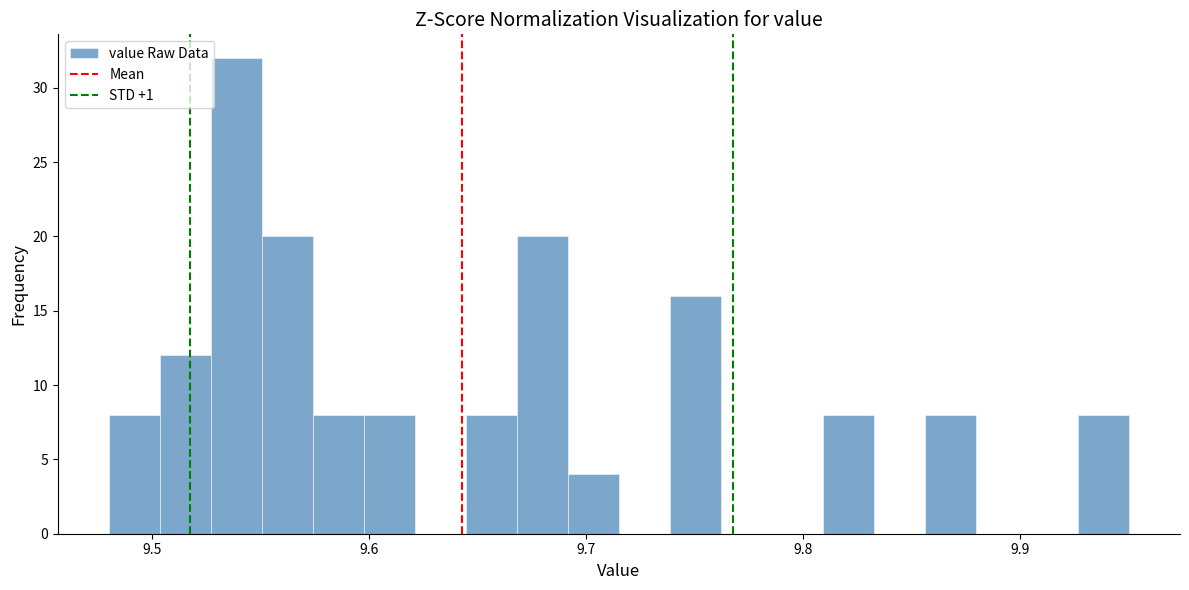

Read against the x-axis, roughly where is the centre of the tallest bar?

9.54